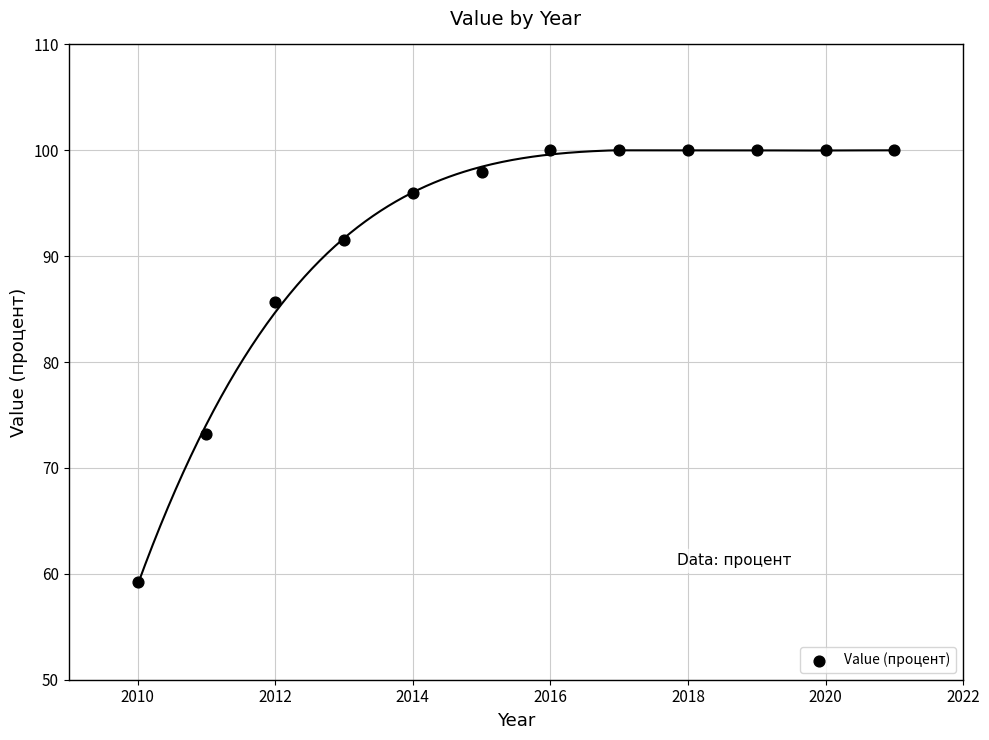

What Y value in the scatter plot is closest to 79?

73.2